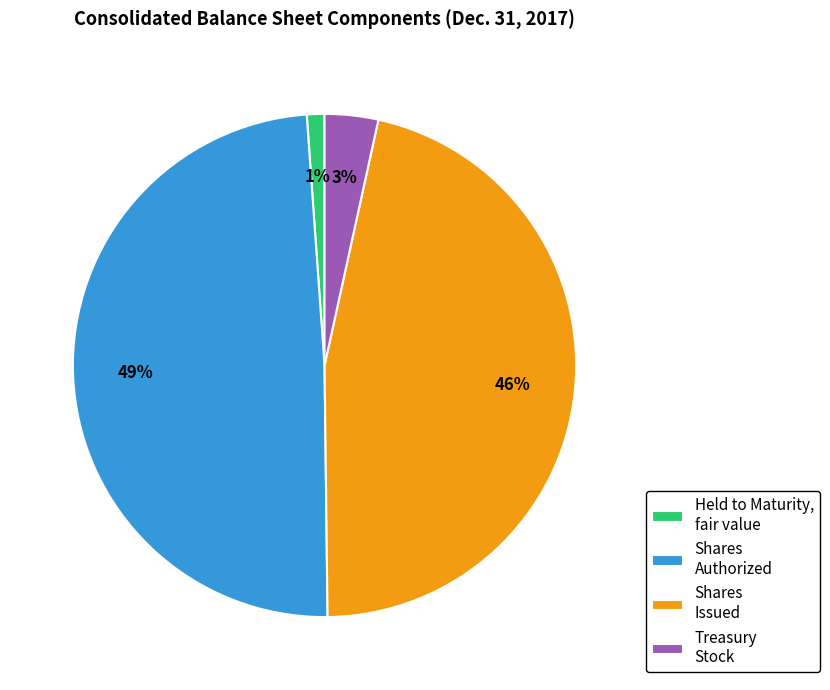

Is there a majority slice in this chart?

No